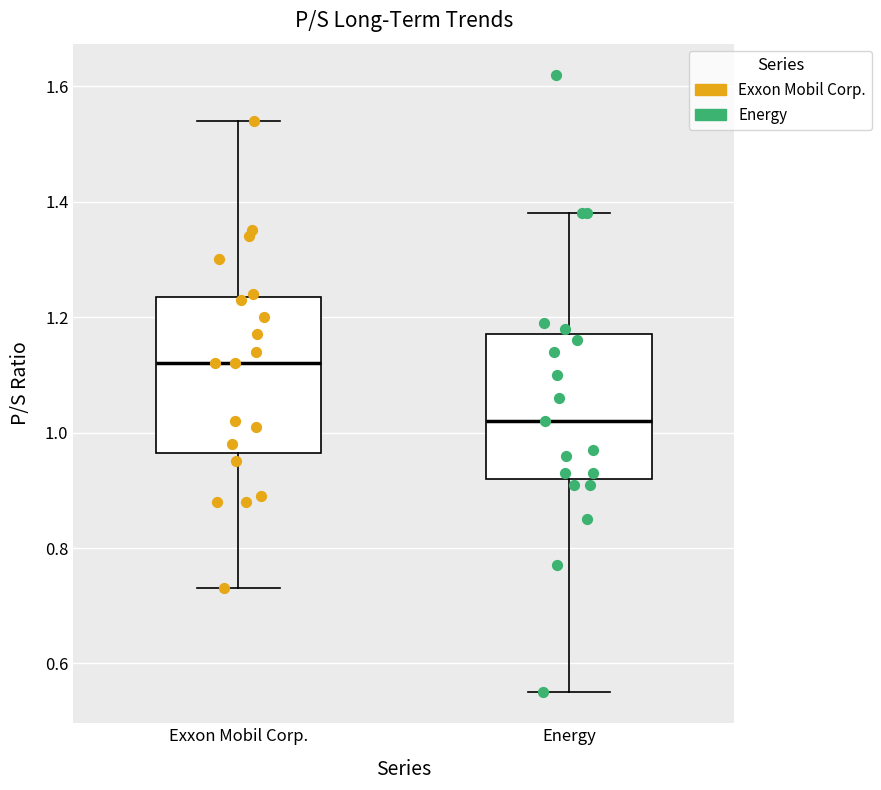

Reading left to right, read every box against the y-axis: the position of its median line, the range the box covers, and the ends of its whiskers. The values are not printed on the chart, so give them approximately, as read against the axis.

Exxon Mobil Corp.: median 1.12, box 0.96 to 1.24, whiskers 0.74 to 1.54
Energy: median 1.02, box 0.92 to 1.18, whiskers 0.56 to 1.38